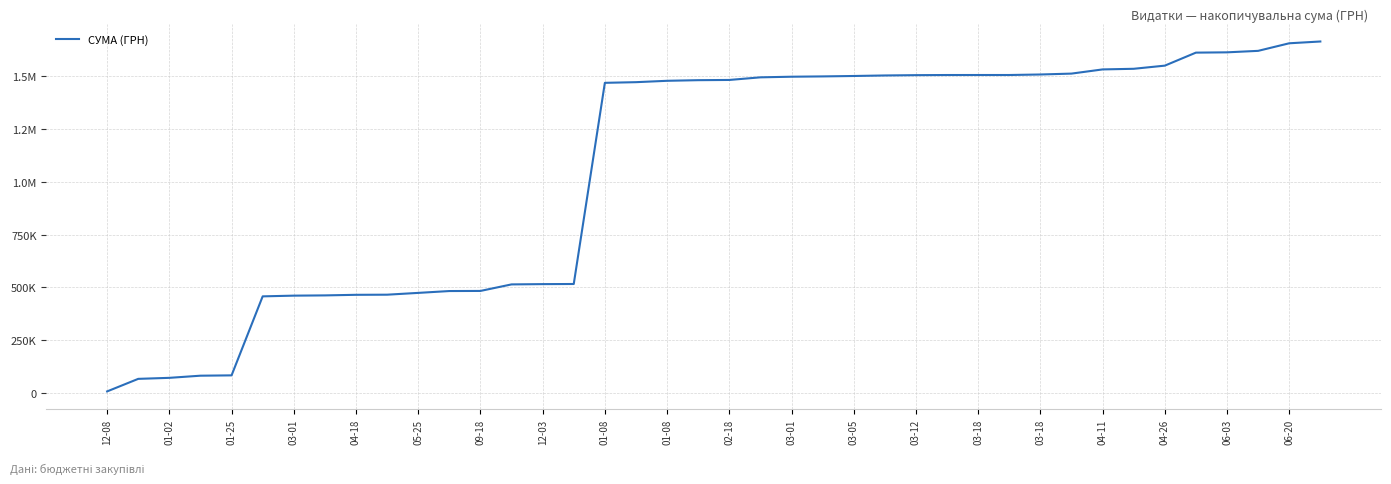

What is the average value?

1057992.2